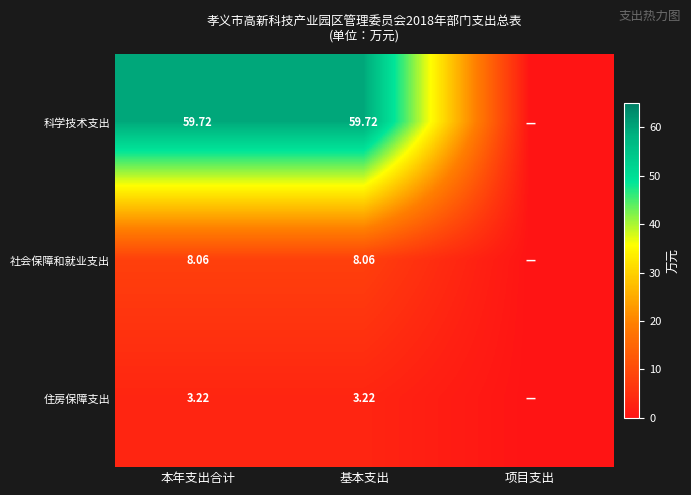

Is the value of 住房保障支出 at 本年支出合计 greater than the value of 科学技术支出 at 基本支出?

No